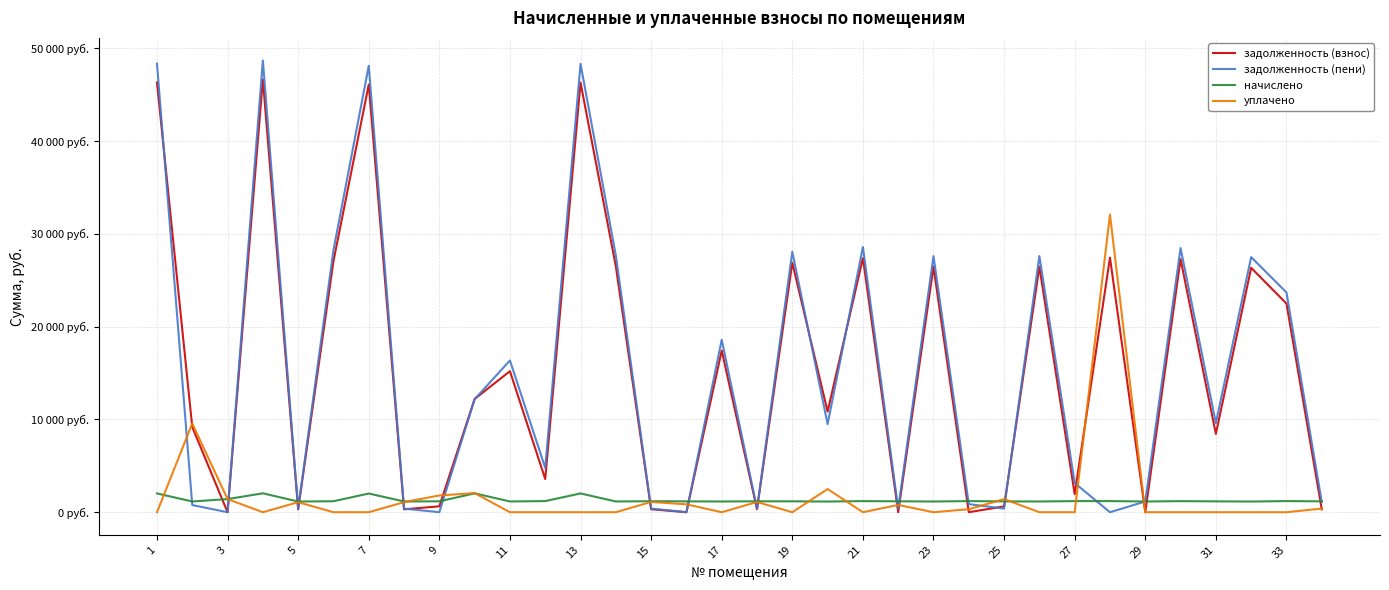

Is this an area chart (filled region under the line)?

No